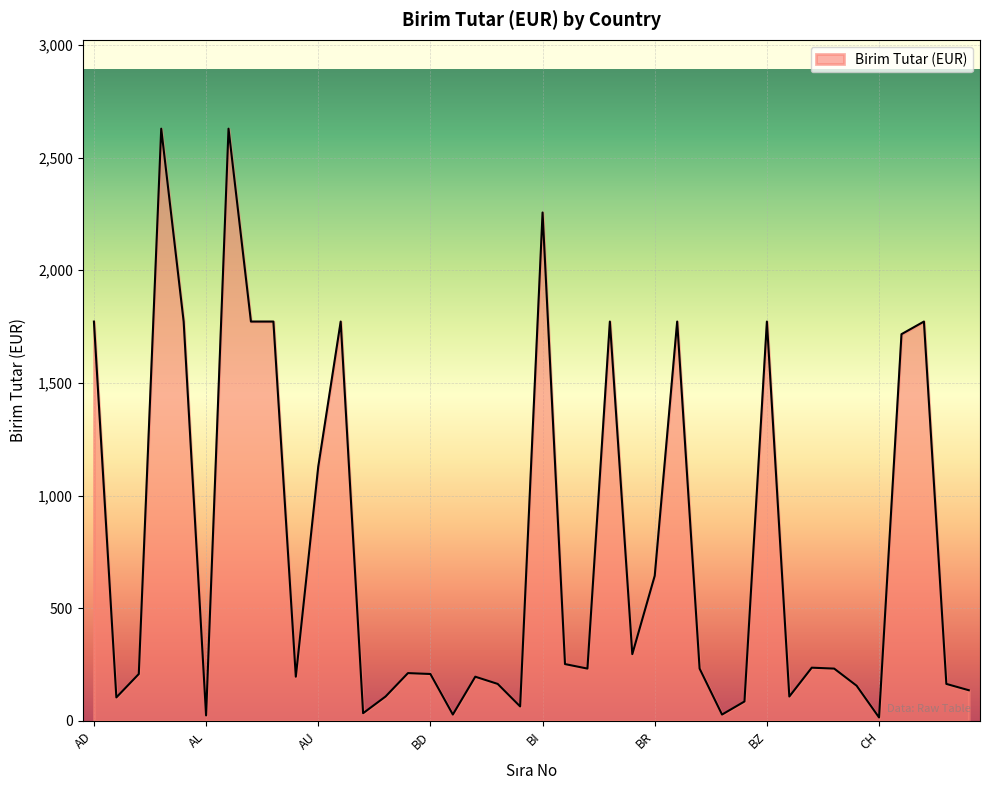

How many lines are shown in the chart?

1